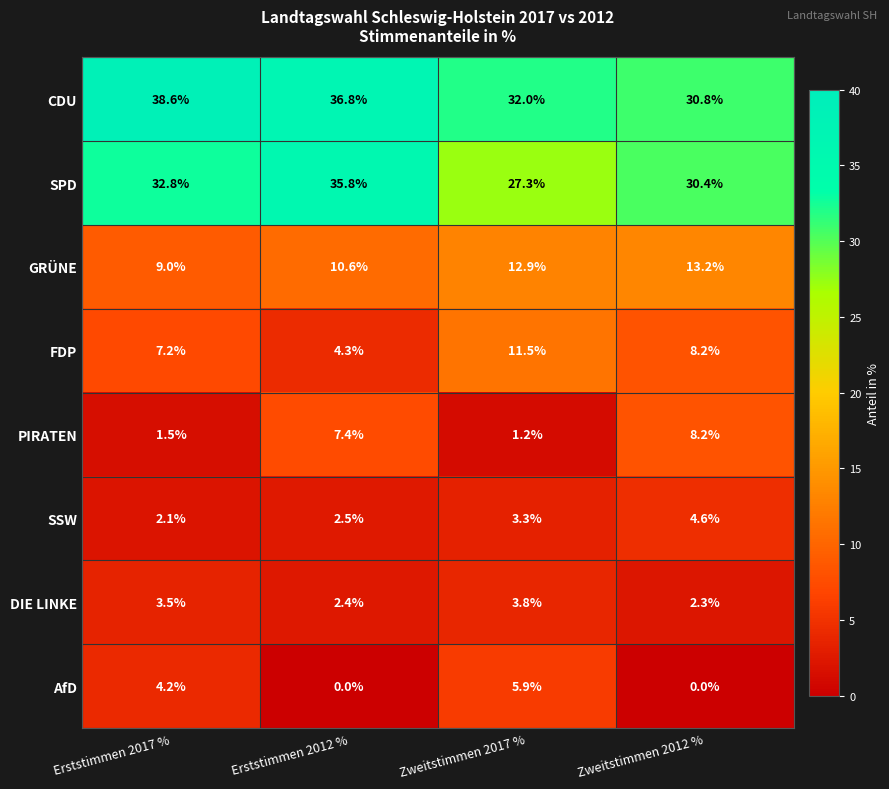

What is the difference between the AfD values at Zweitstimmen 2017 % and Zweitstimmen 2012 %?

5.9